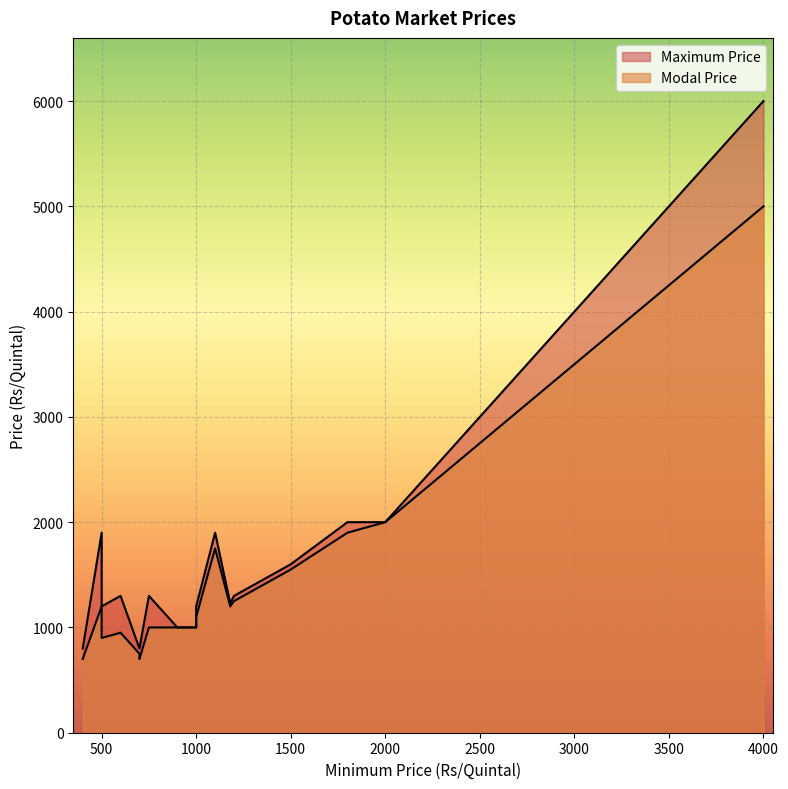

Which series has the largest total across all categories?

Maximum Price